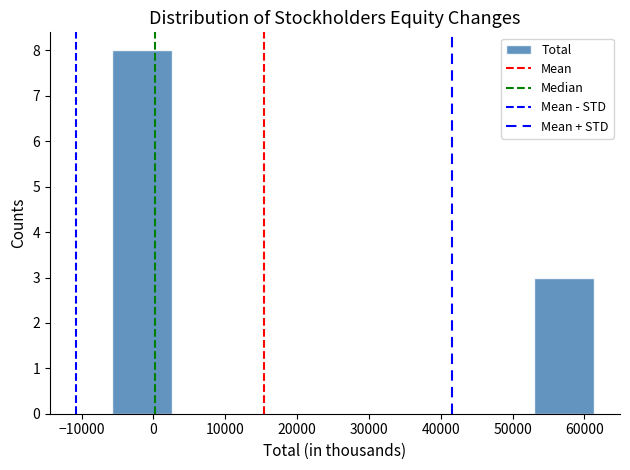

How tall is the bar that spans 53000 to 61000 on the x-axis? Neither the bar edges nor the heights are printed on the chart, so give them approximately, as read against the axes.

3